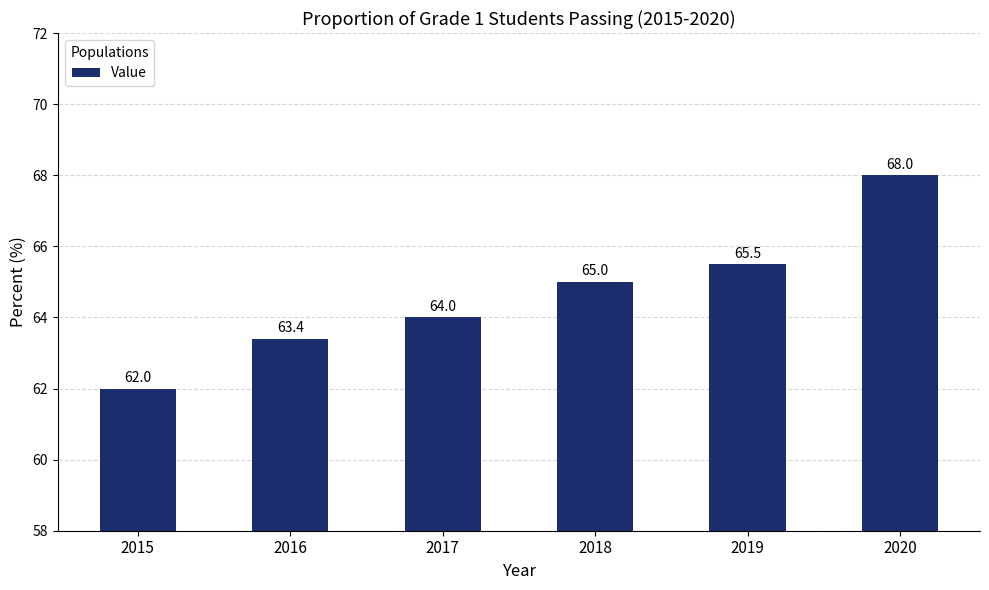

What is the smallest value displayed?

62.0